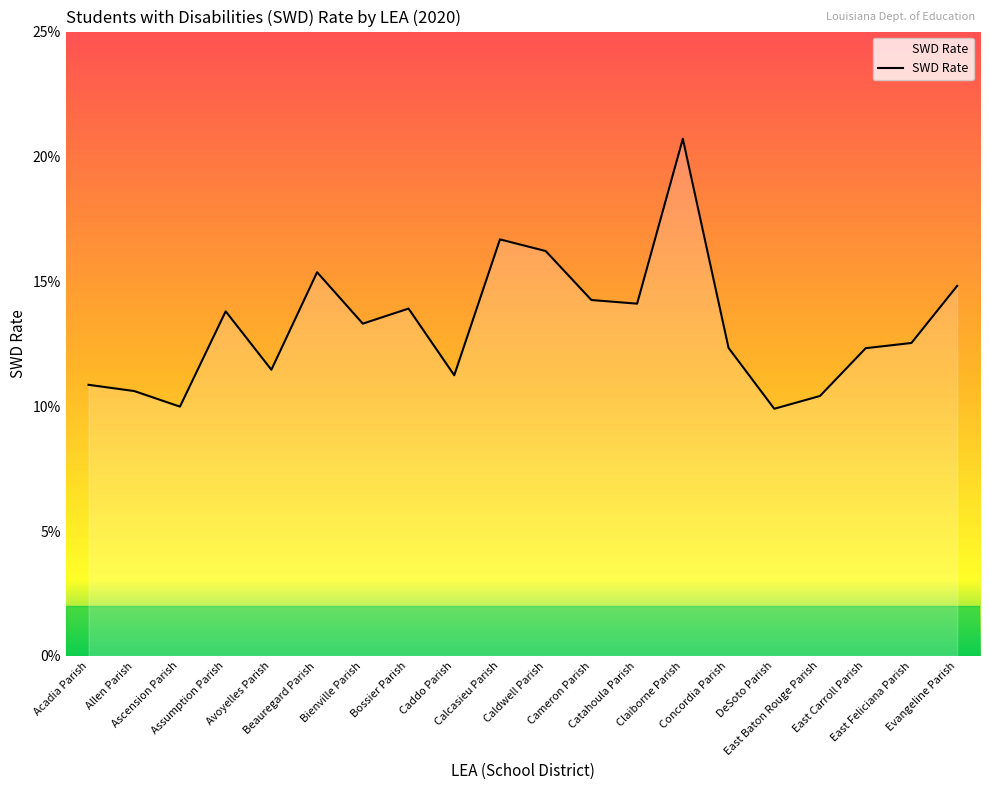

What is the label of the 2nd point from the right?

East Feliciana Parish